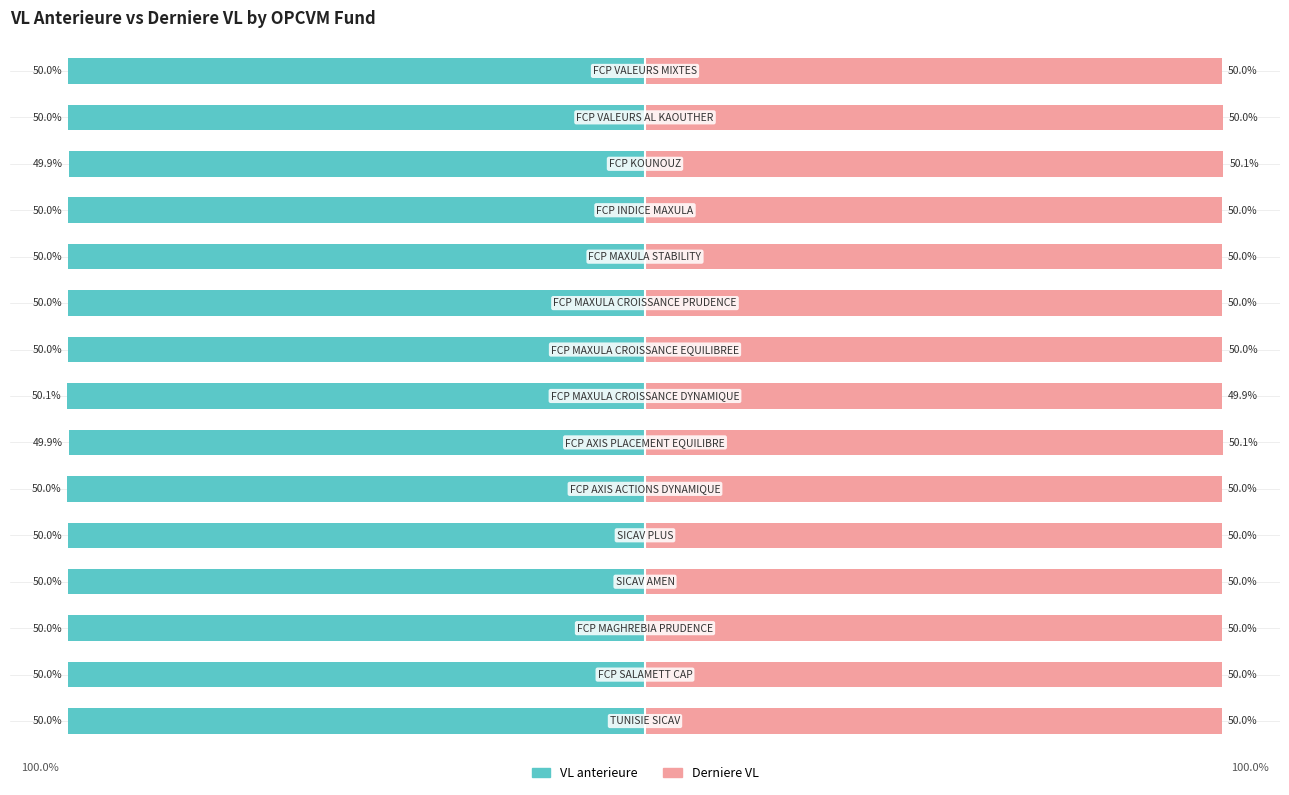

Which series has the widest spread of values?

VL anterieure